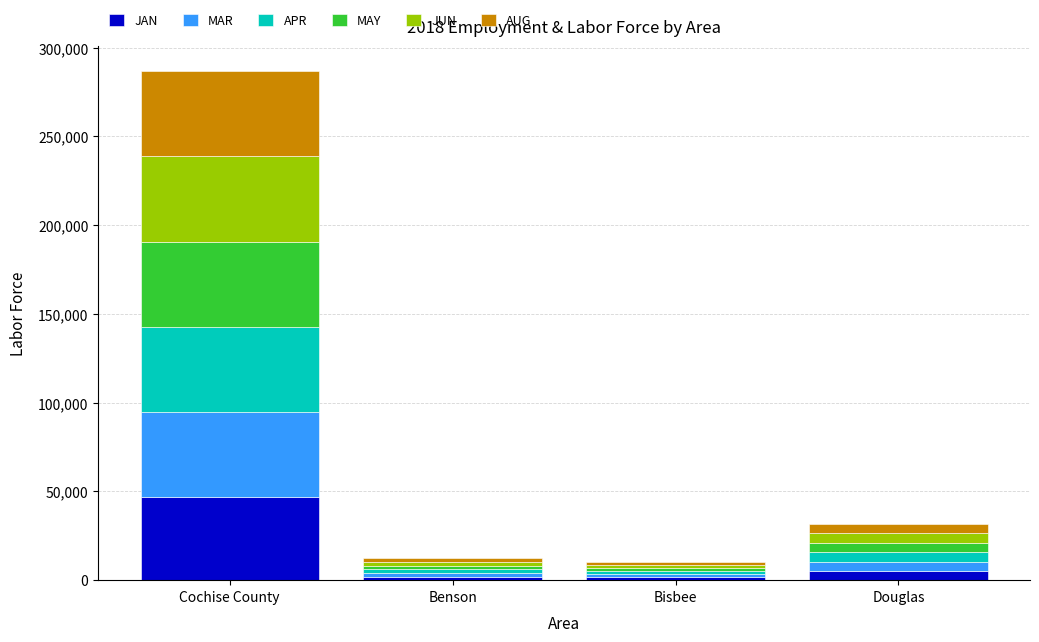

At which category is the sum across all series the highest?

Cochise County